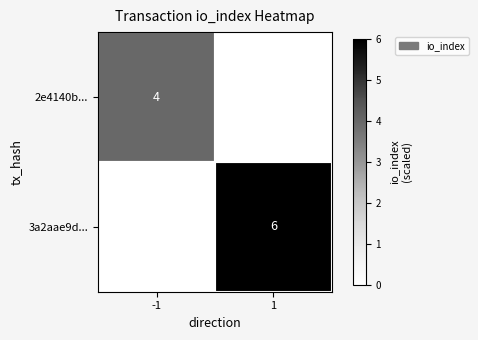

The value of 3a2aae9d... at 1 is 8. True or false?

False